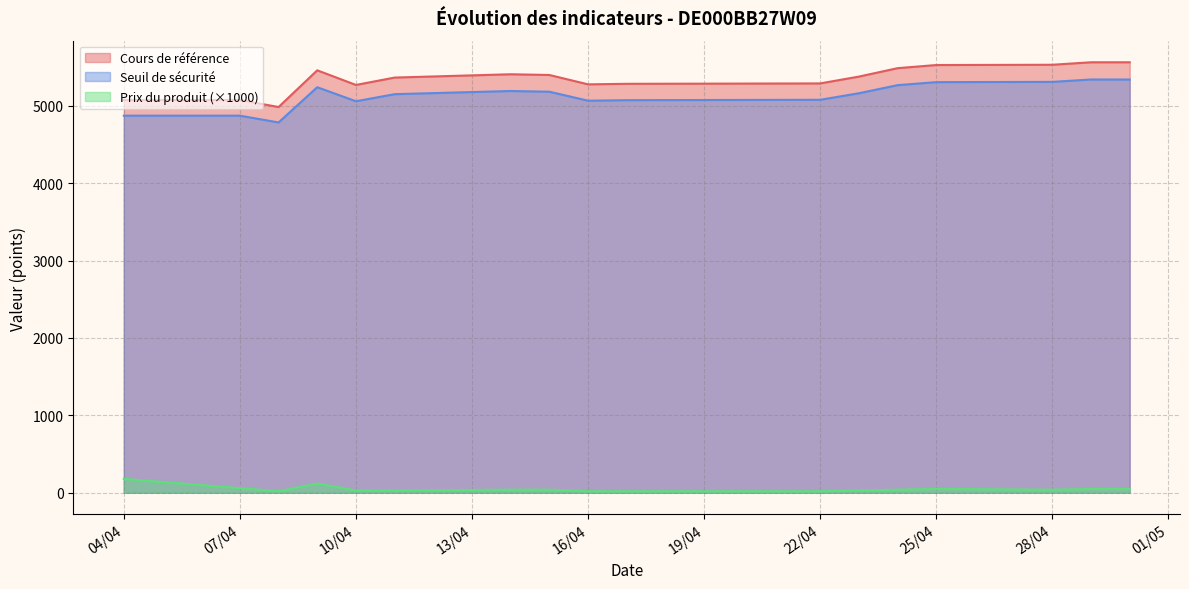

How many values in the Cours de référence series are below 5375?

8